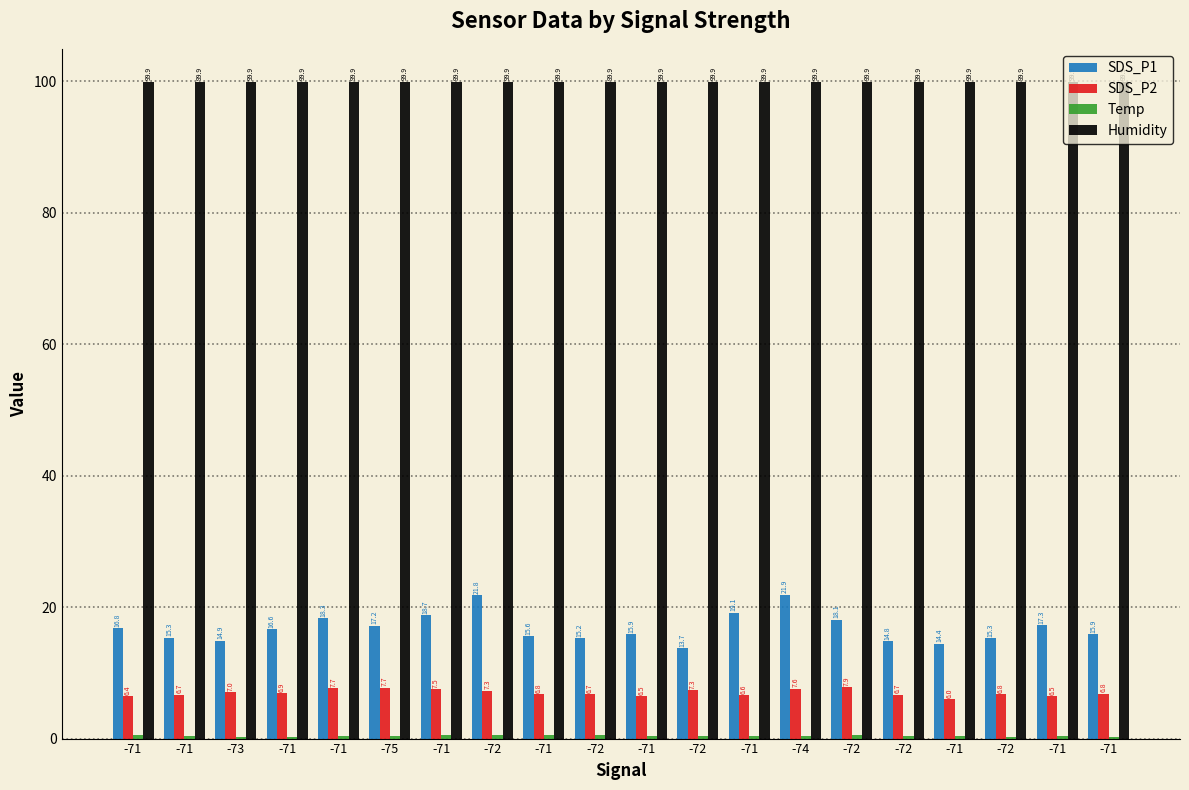

Is the value of SDS_P2 at -71 greater than the value of SDS_P1 at -74?

No